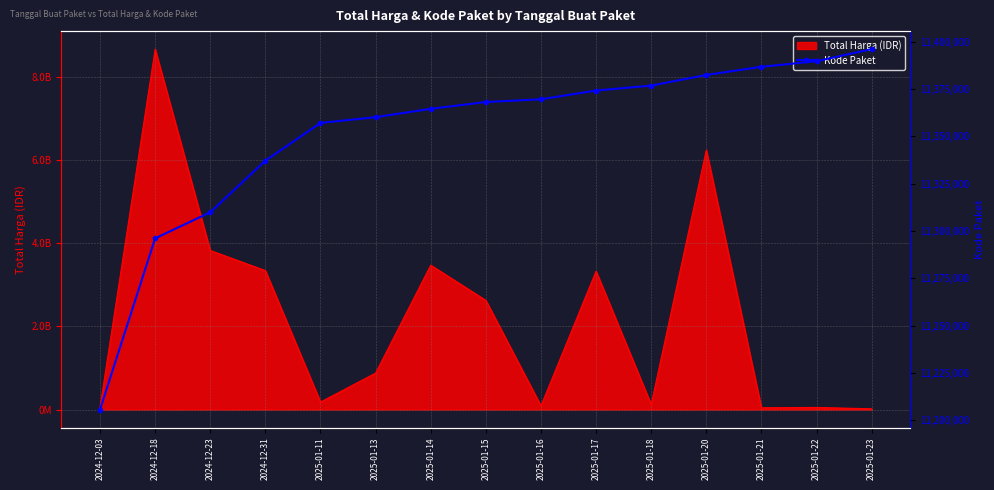

List the labels in order of value, smallest first.

2024-12-03, 2024-12-18, 2024-12-23, 2024-12-31, 2025-01-11, 2025-01-13, 2025-01-14, 2025-01-15, 2025-01-16, 2025-01-17, 2025-01-18, 2025-01-20, 2025-01-21, 2025-01-22, 2025-01-23